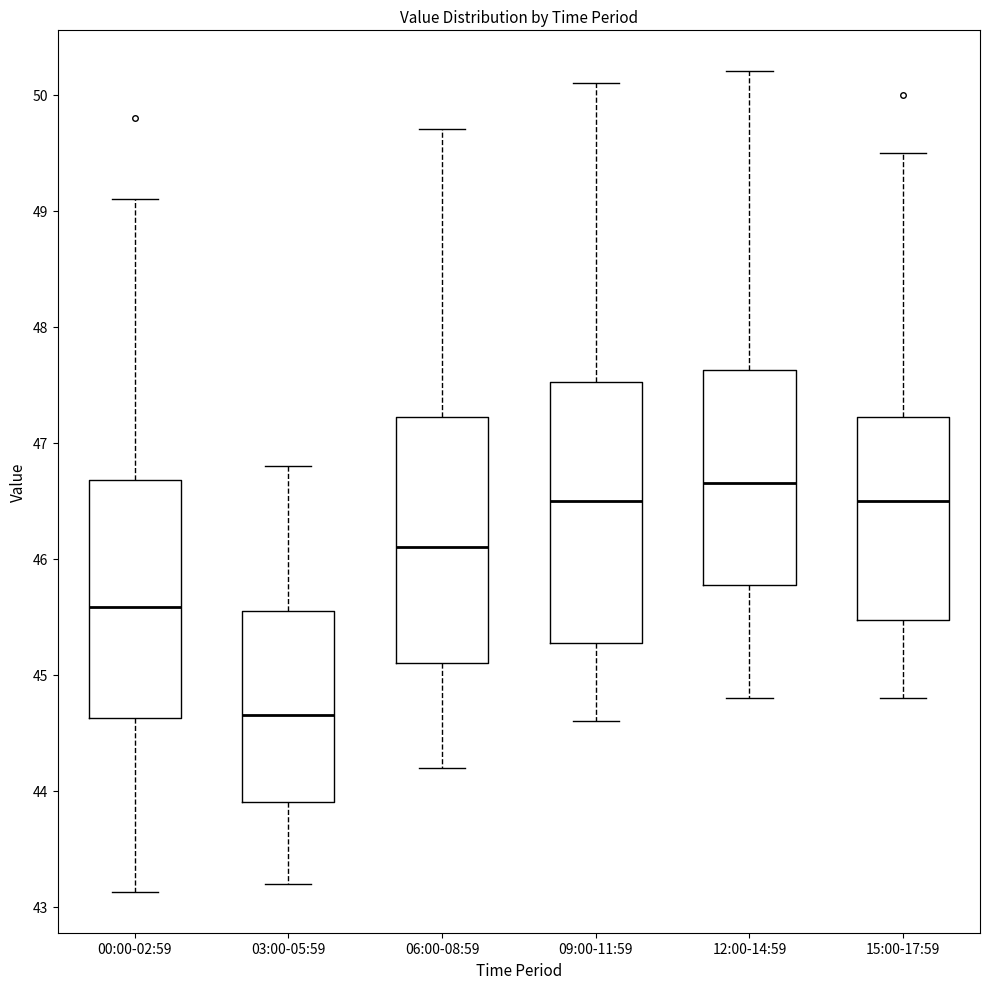

Where is the lower edge of the box for 06:00-08:59 on the y-axis? The values are not printed on the chart, so give them approximately, as read against the axis.

45.1